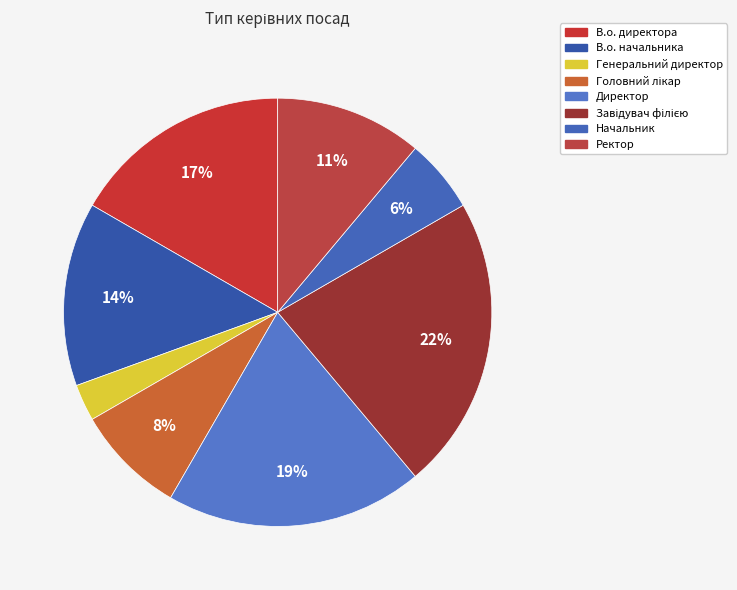

To the nearest percent, what is the difference between the largest and smallest slice percentages?

19%